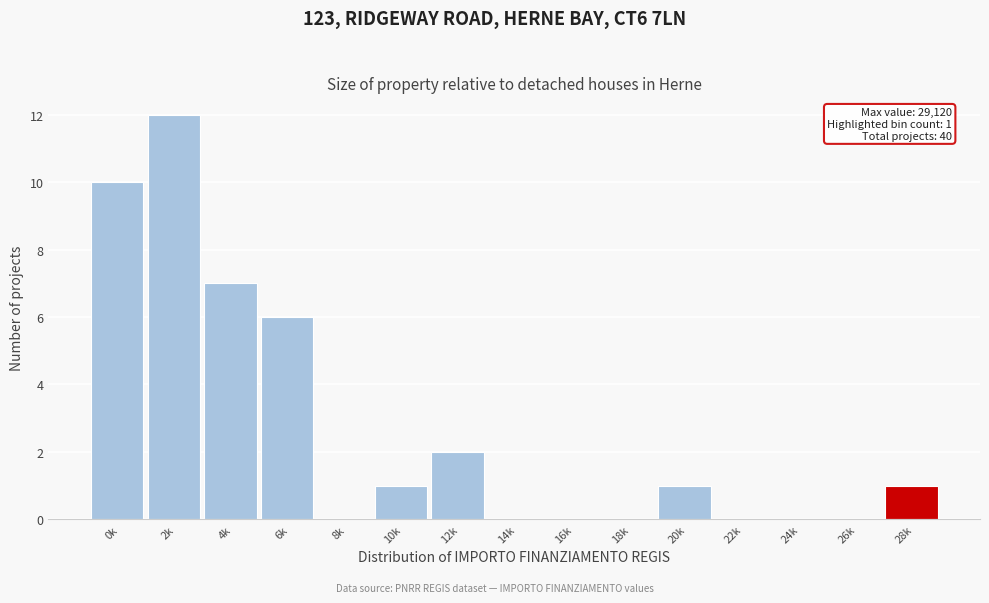

Reading right to left, extract all data points from this chart.

28k=1	26k=0	24k=0	22k=0	20k=1	18k=0	16k=0	14k=0	12k=2	10k=1	8k=0	6k=6	4k=7	2k=12	0k=10